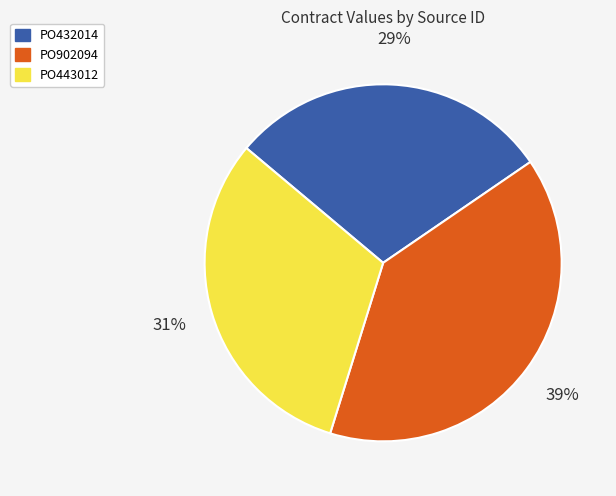

Does PO902094 represent more than half of the total?

No